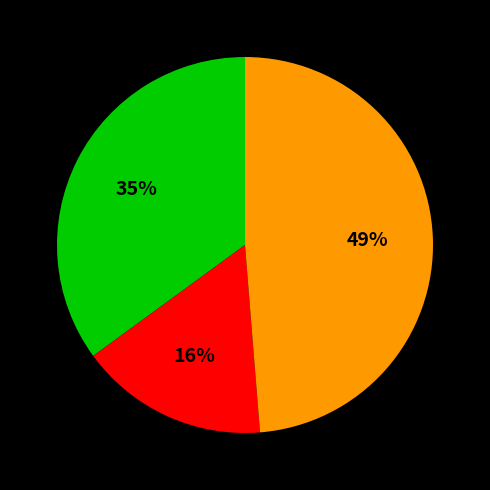

To the nearest percent, what is the average slice percentage?

33%